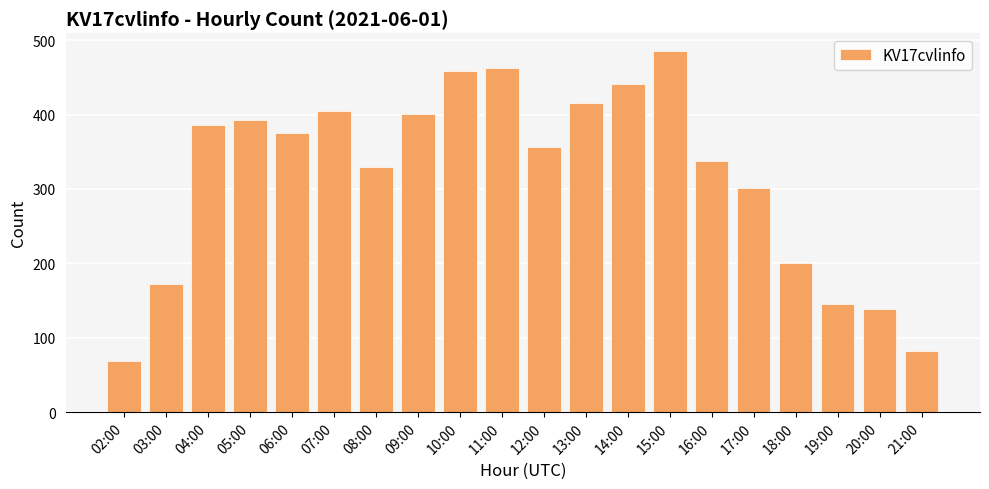

Which label corresponds to the largest value in the chart?

15:00